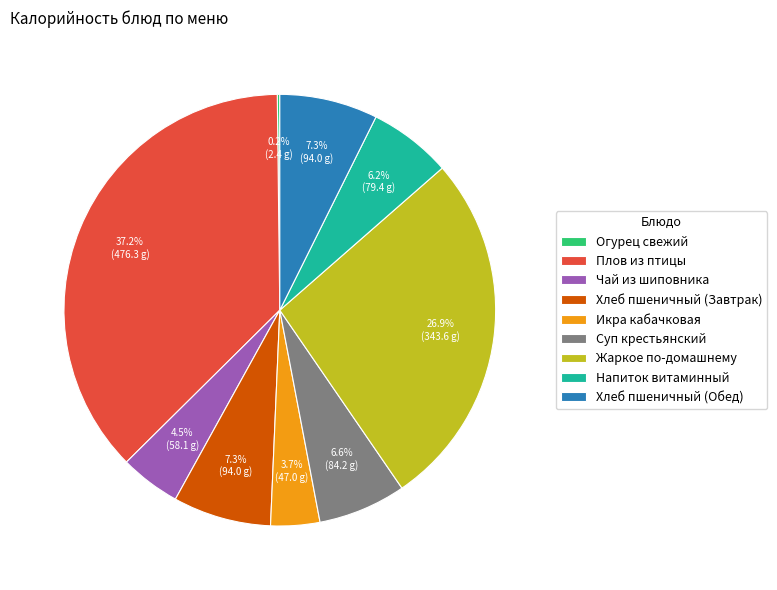

Does any single category account for the majority?

No